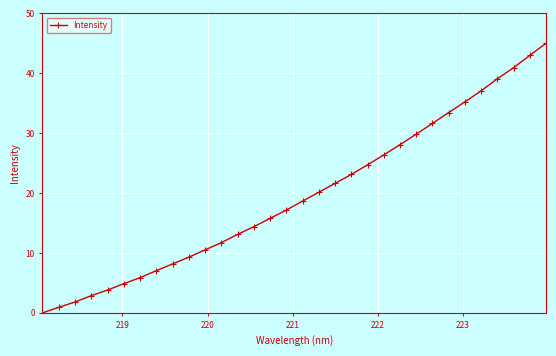

True or false: there are more than 2 points higher than both neighbors.

False